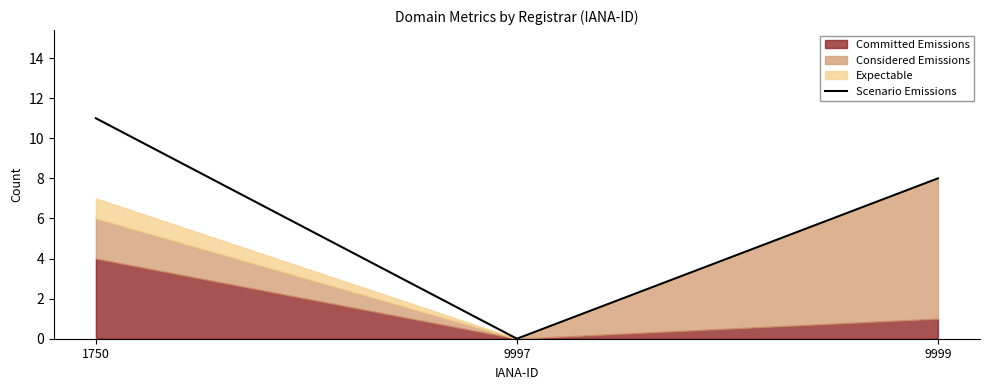

What is the maximum value shown in the chart?

11